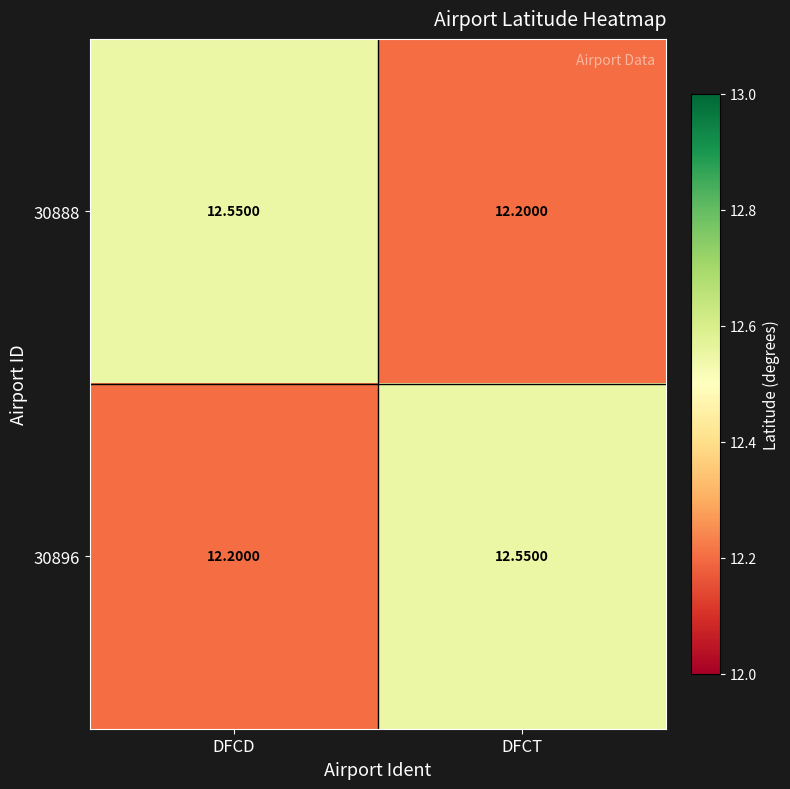

Rank the categories by 30888 value from highest to lowest.

DFCD, DFCT